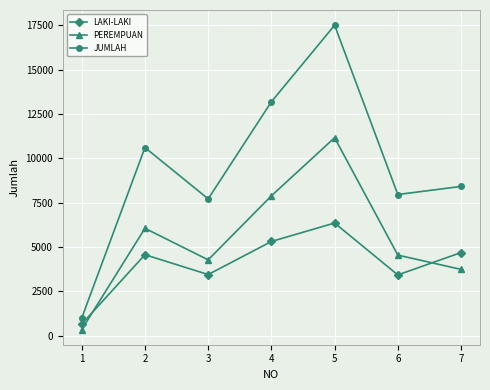

What is the lowest value of the LAKI-LAKI series?

649